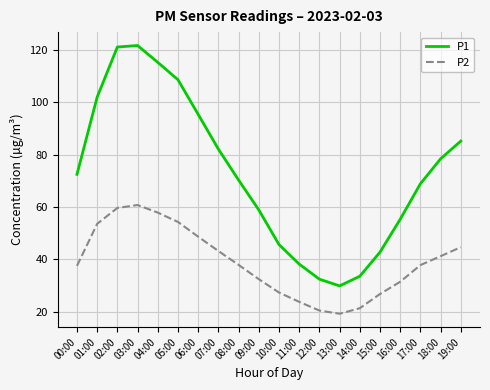

What position from the left is 17:00?

18